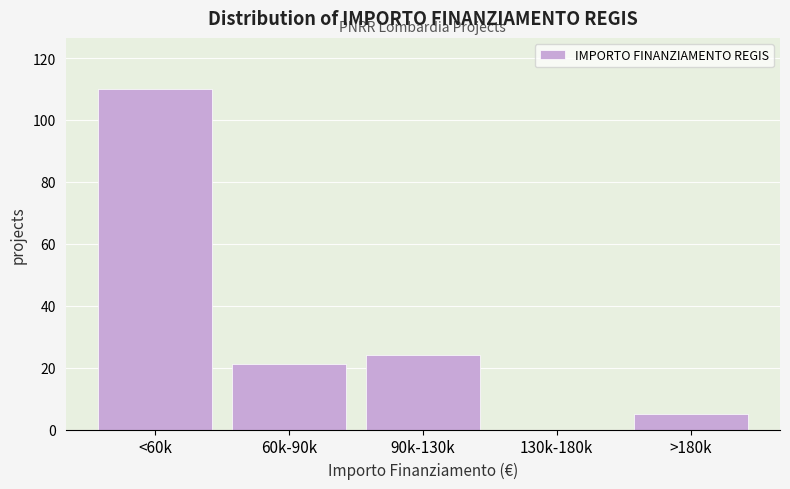

Reading left to right, extract all data points from this chart.

<60k=110	60k-90k=21	90k-130k=24	130k-180k=0	>180k=5